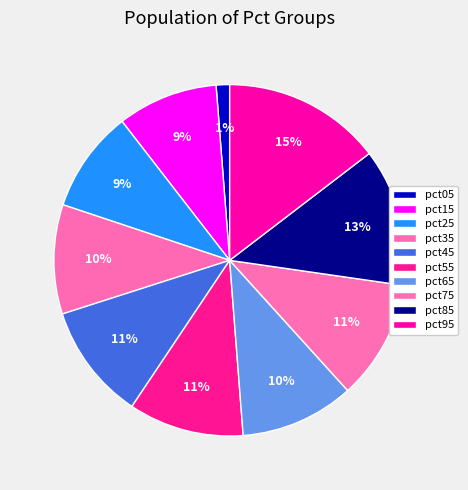

Count the number of slices in the pie.

10